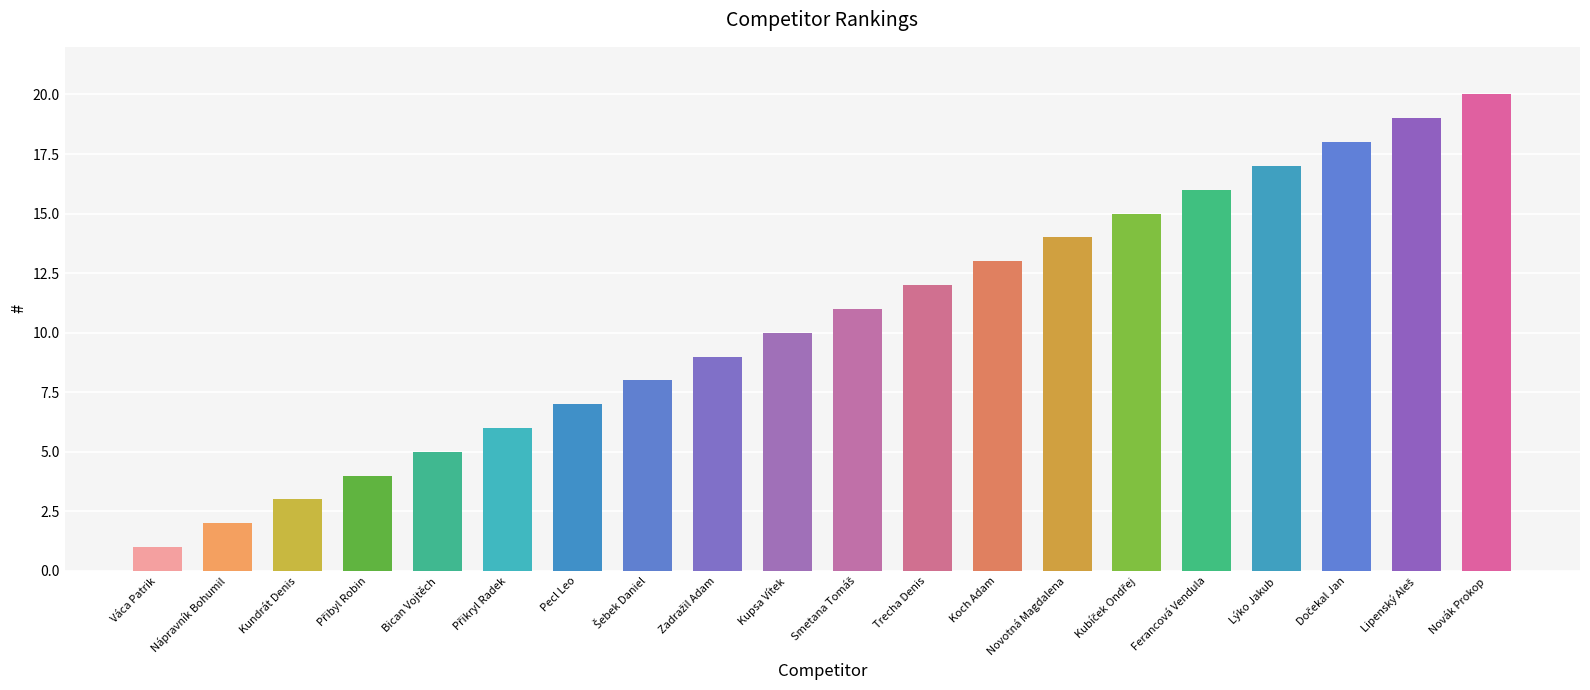

What is the difference between the maximum and minimum values?

19